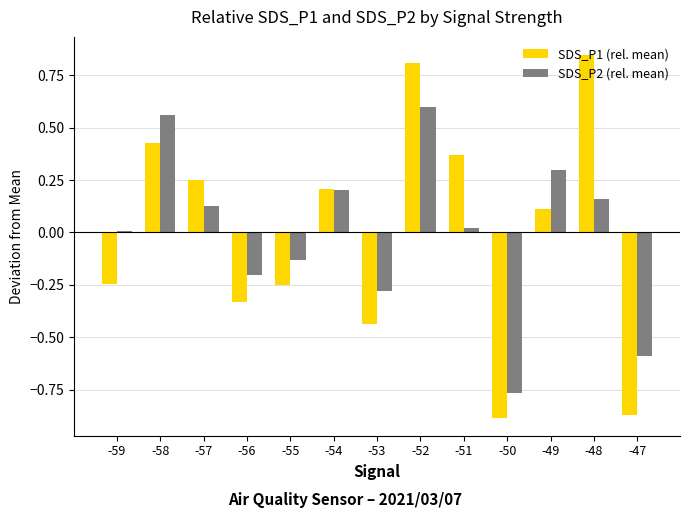

Which series has the largest range (max minus min)?

SDS_P1 (rel. mean)